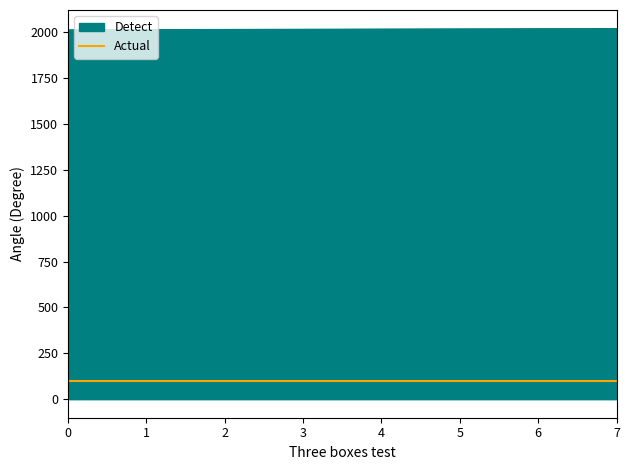

Is it true that Detect equals 1327 at 0?

False